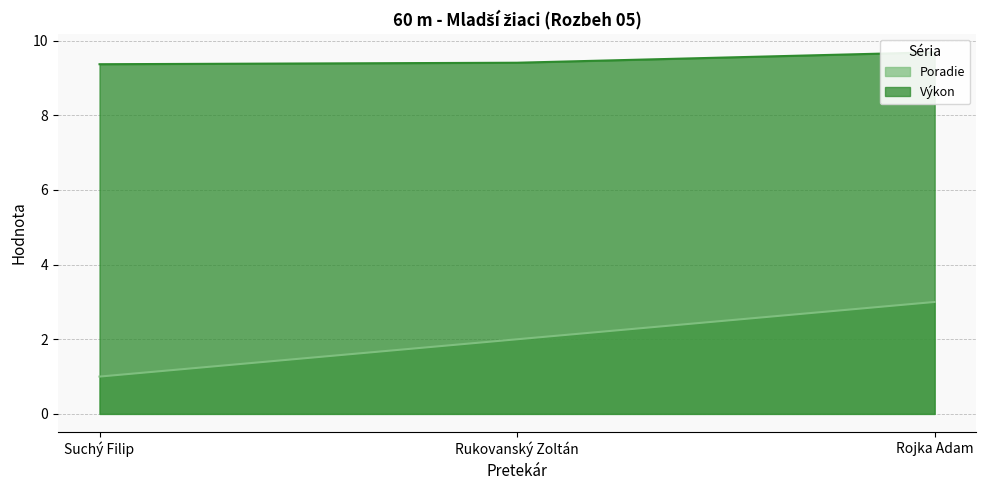

What is the total value across all series at Rukovanský Zoltán?

11.4